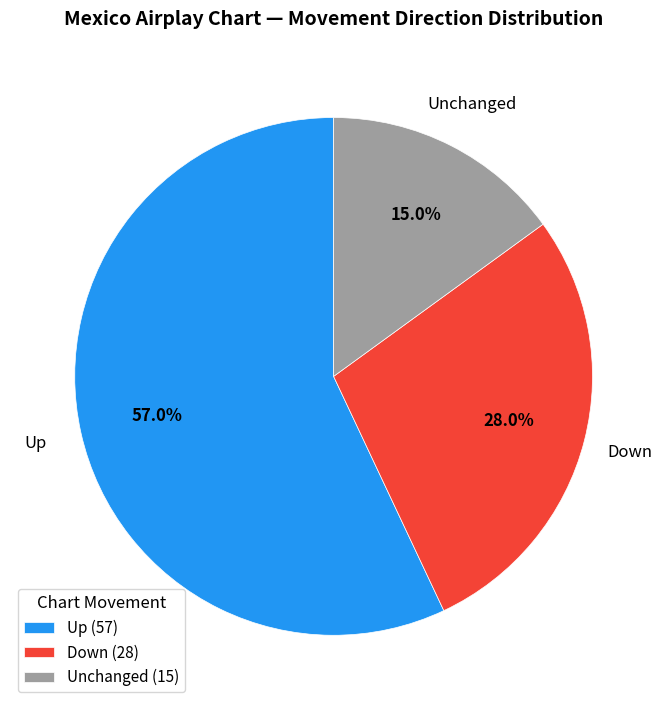

Approximately how many times larger is the value at Unchanged compared to Down?

0.5